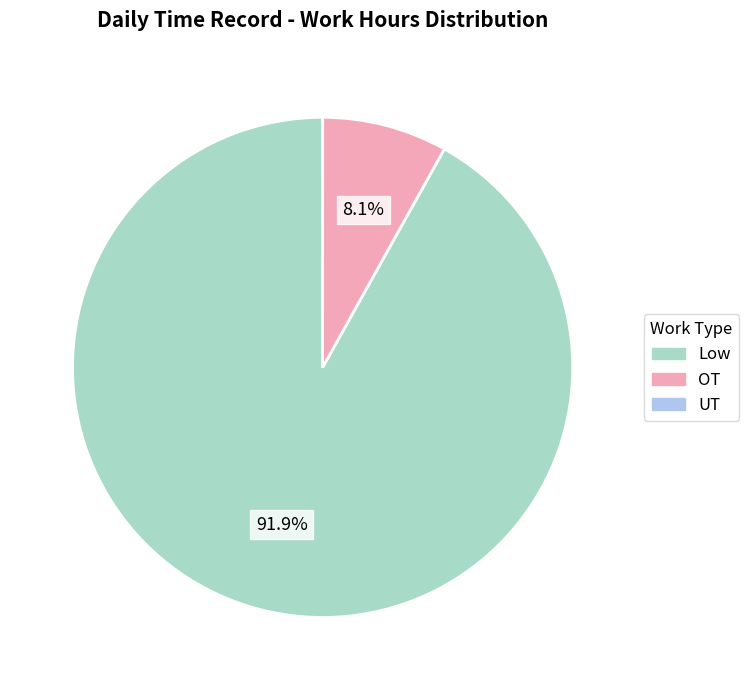

How much of the chart is everything except Low?

8.1%